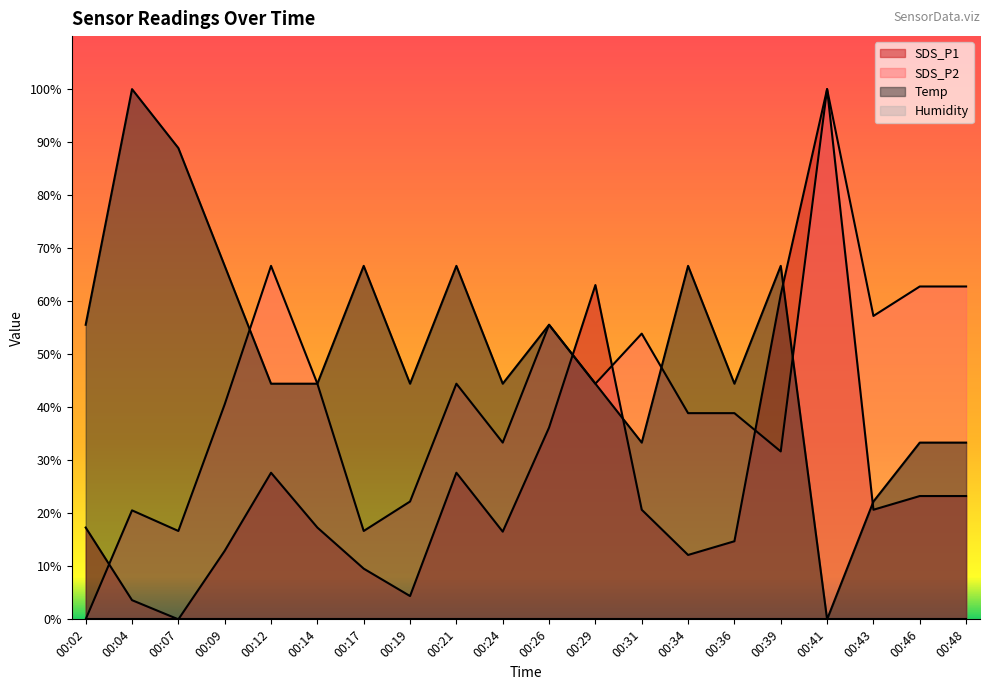

List the labels in order of SDS_P2 value, smallest first.

00:02, 00:07, 00:17, 00:04, 00:19, 00:39, 00:24, 00:34, 00:36, 00:09, 00:14, 00:21, 00:29, 00:31, 00:26, 00:43, 00:46, 00:48, 00:12, 00:41